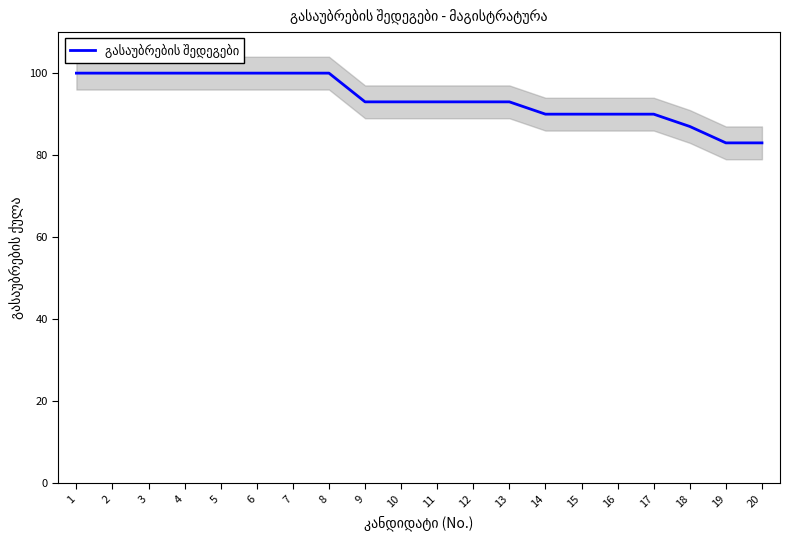

What is the sum of all values?

1878